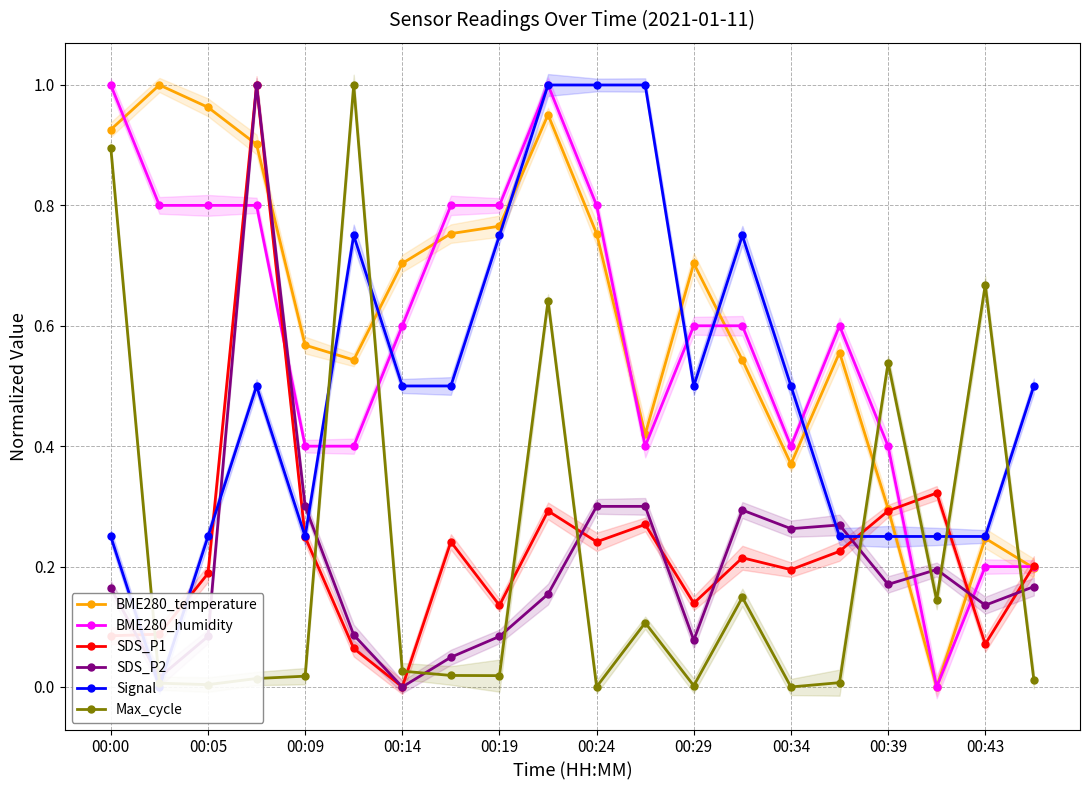

Which series has the largest range (max minus min)?

BME280_temperature